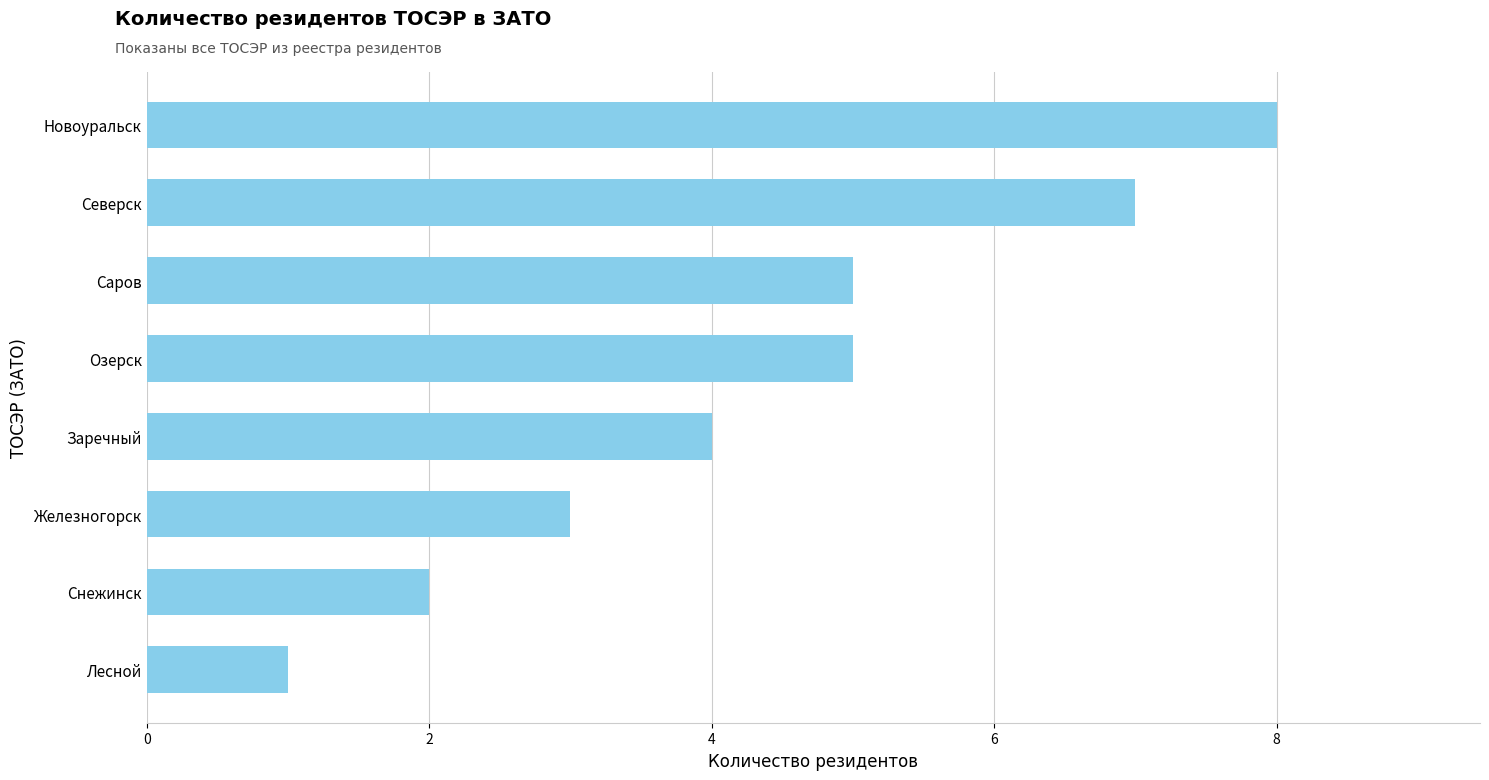

What is the change in value from Саров to Северск?

+2